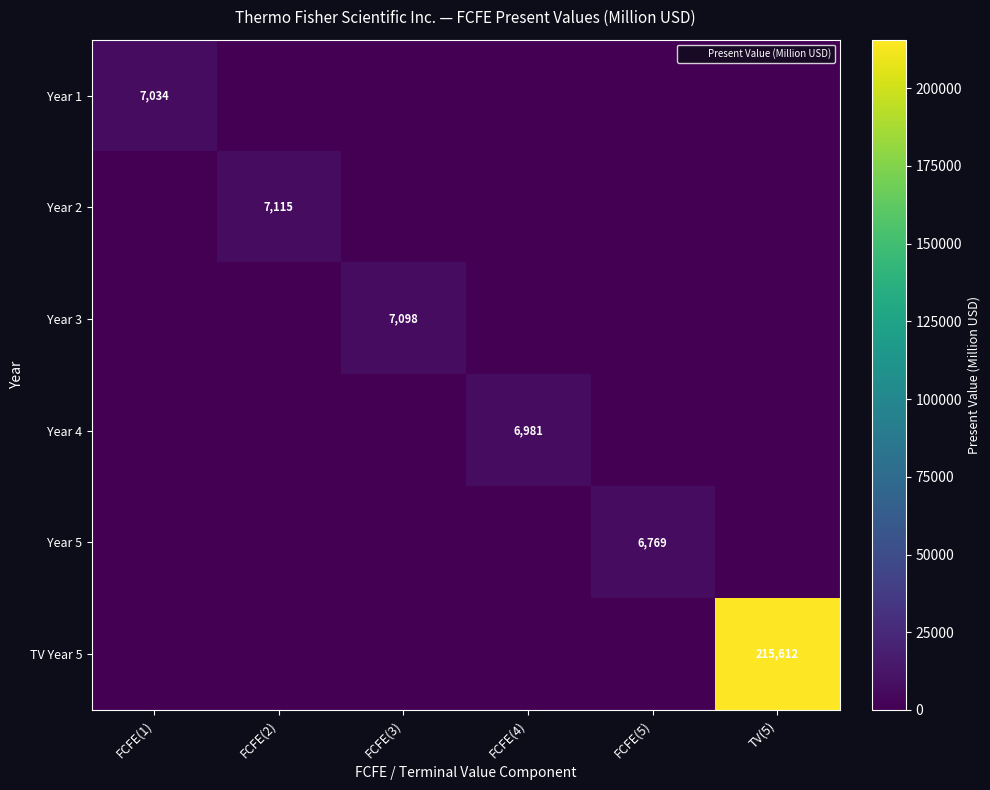

Count the number of data series in this chart.

6